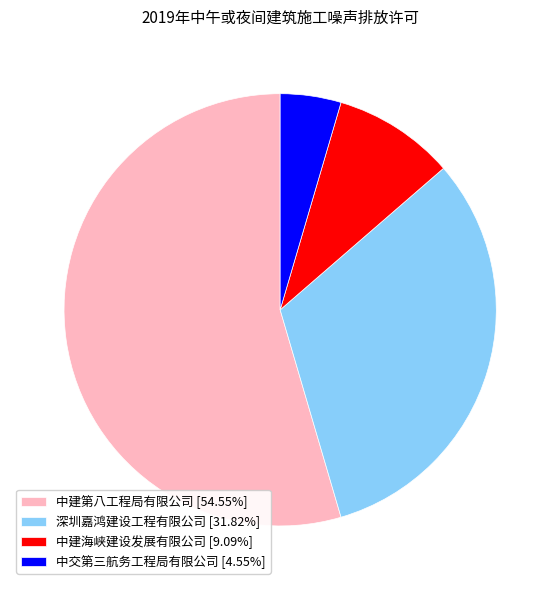

Is the sum of 中建海峡建设发展有限公司 [9.09%] and 深圳嘉鸿建设工程有限公司 [31.82%] greater than half?

No